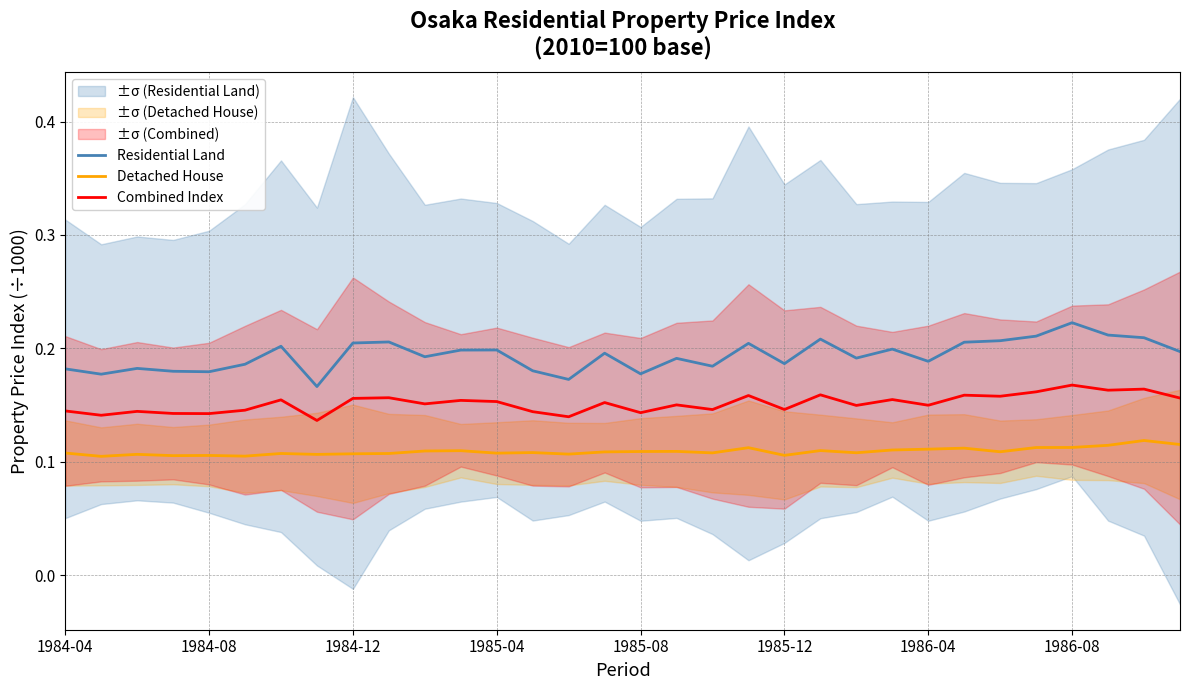

What is the value of the Detached House point at the 19th from the left?

0.1